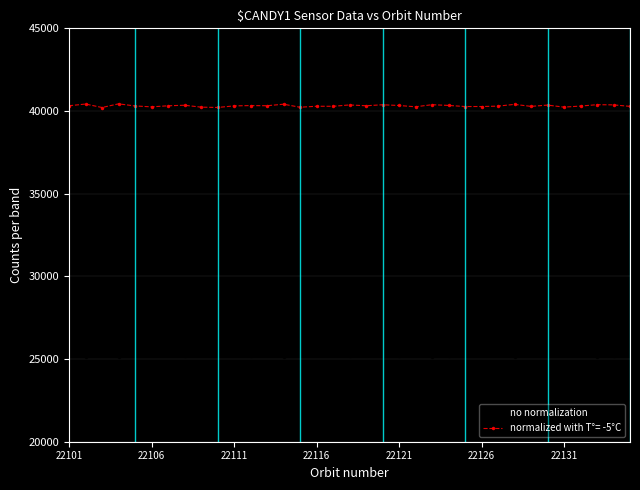

What is the minimum value shown in the chart?

25102